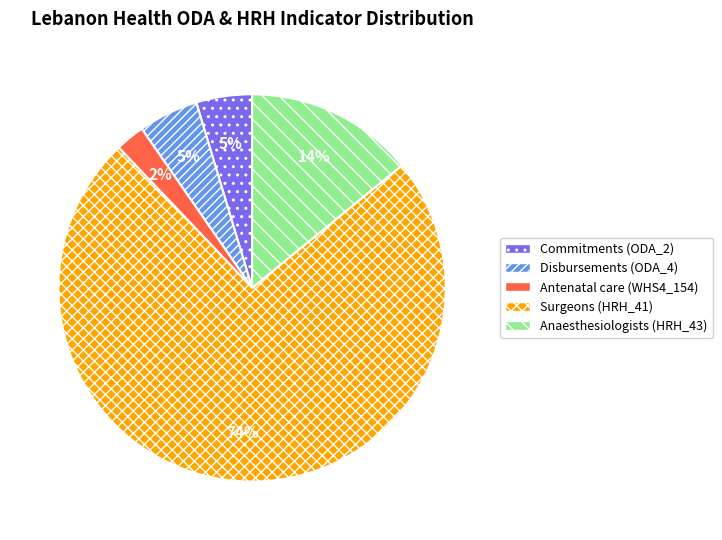

Is it true that Surgeons (HRH_41) is 59% of the pie?

False